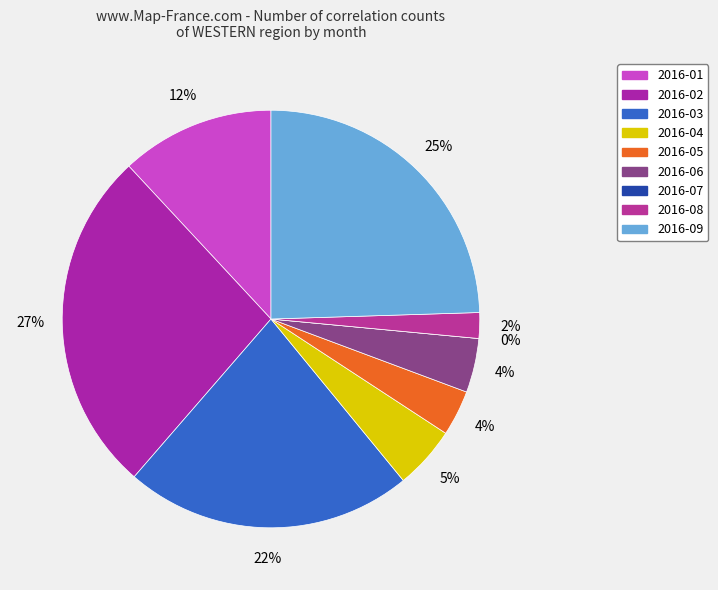

To the nearest percent, what is the average slice percentage?

11%